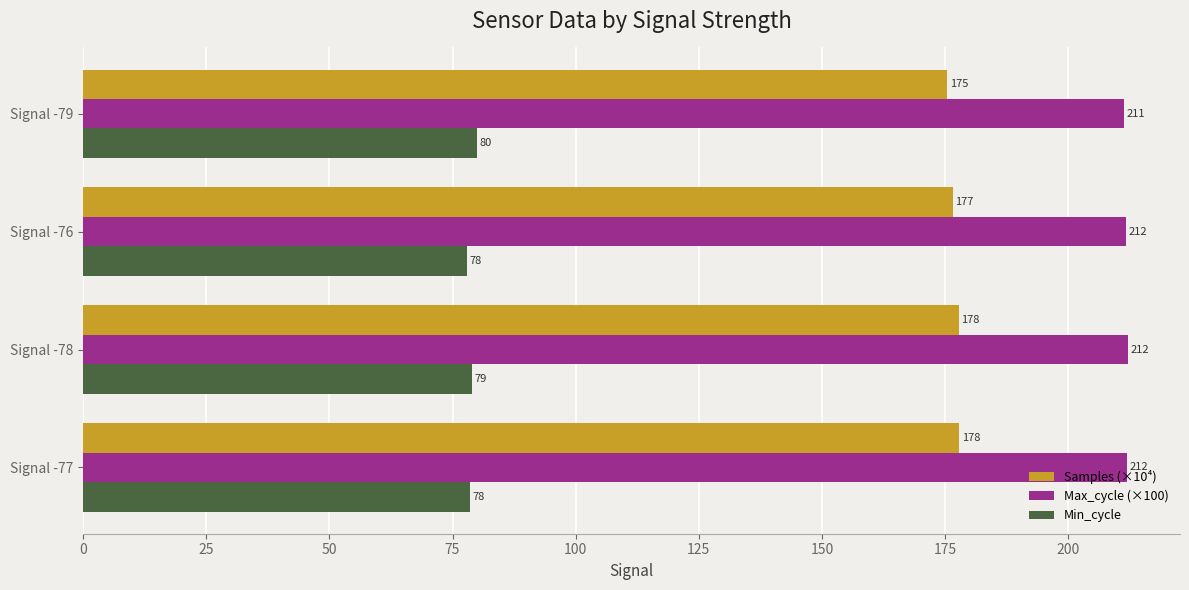

Which series has the largest range (max minus min)?

Samples (×10⁴)